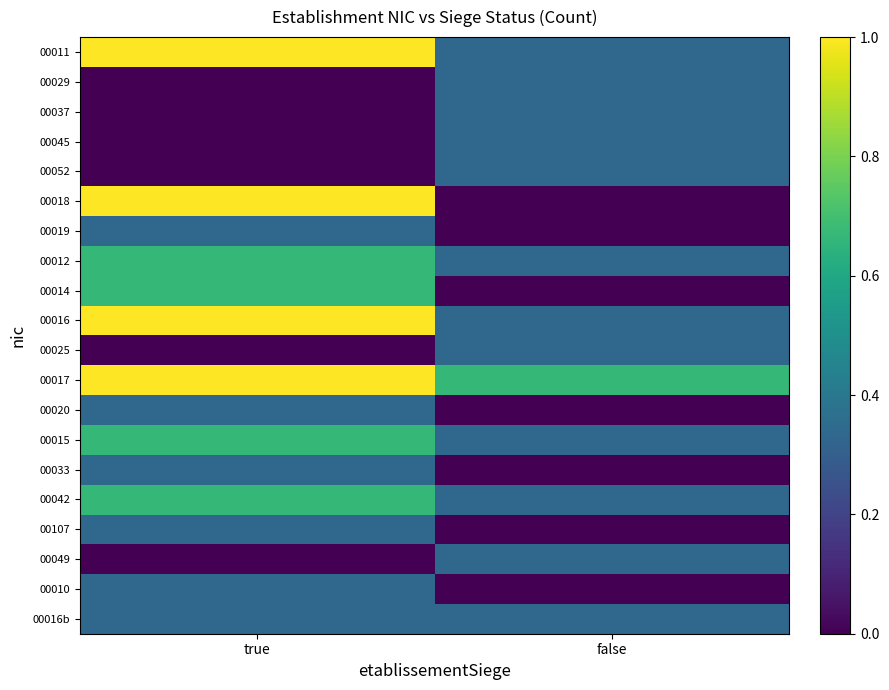

Reading right to left, list all the values displayed in this chart.

00011: false=0.3	true=1.0
00029: false=0.3	true=0.0
00037: false=0.3	true=0.0
00045: false=0.3	true=0.0
00052: false=0.3	true=0.0
00018: false=0.0	true=1.0
00019: false=0.0	true=0.3
00012: false=0.3	true=0.7
00014: false=0.0	true=0.7
00016: false=0.3	true=1.0
00025: false=0.3	true=0.0
00017: false=0.7	true=1.0
00020: false=0.0	true=0.3
00015: false=0.3	true=0.7
00033: false=0.0	true=0.3
00042: false=0.3	true=0.7
00107: false=0.0	true=0.3
00049: false=0.3	true=0.0
00010: false=0.0	true=0.3
00016b: false=0.3	true=0.3